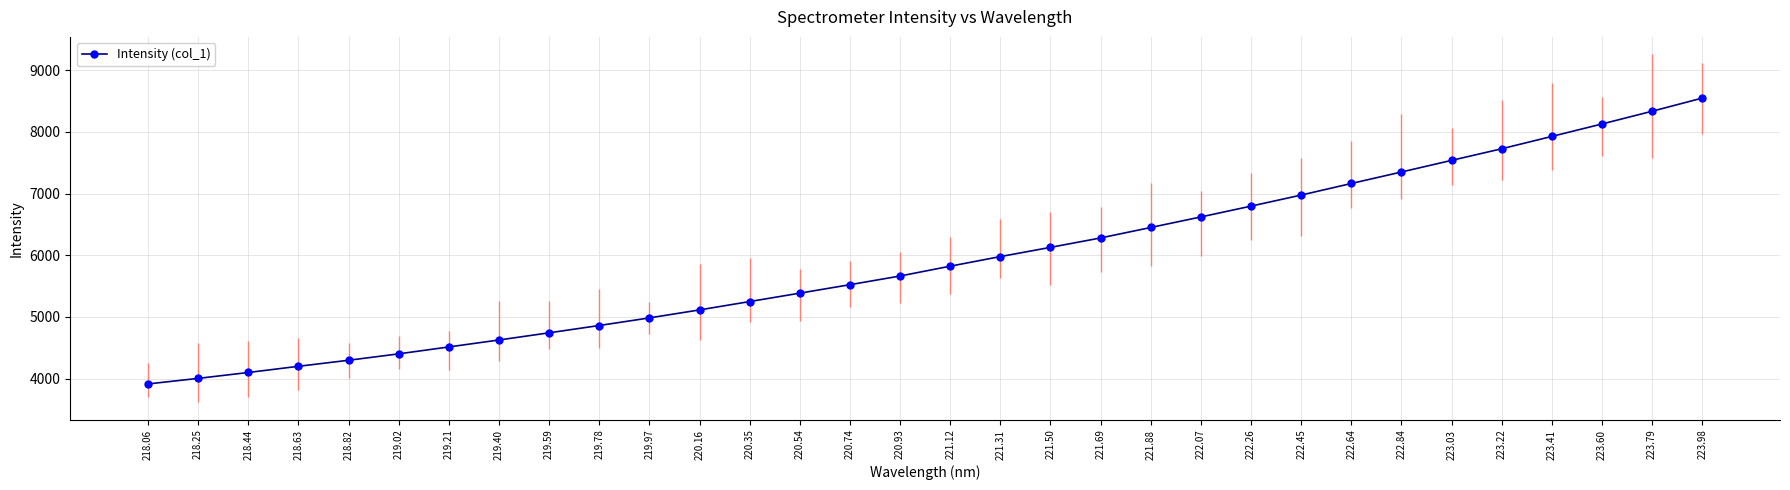

Where does the data first go above 5823?

221.12